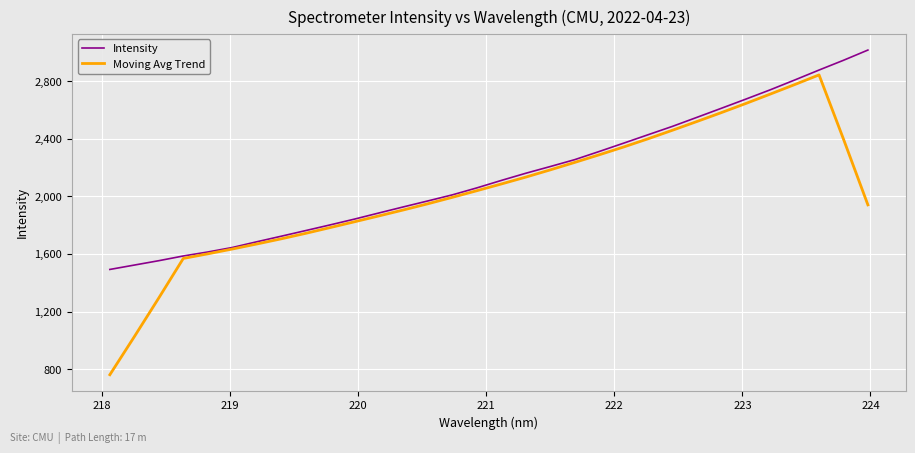

Which series has the largest range (max minus min)?

Moving Avg Trend